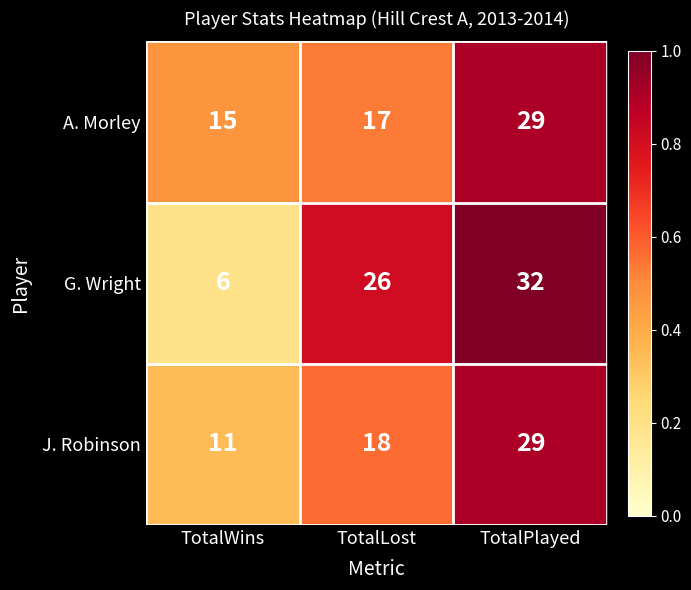

What value does the G. Wright series have at TotalLost, to the nearest 5?

25